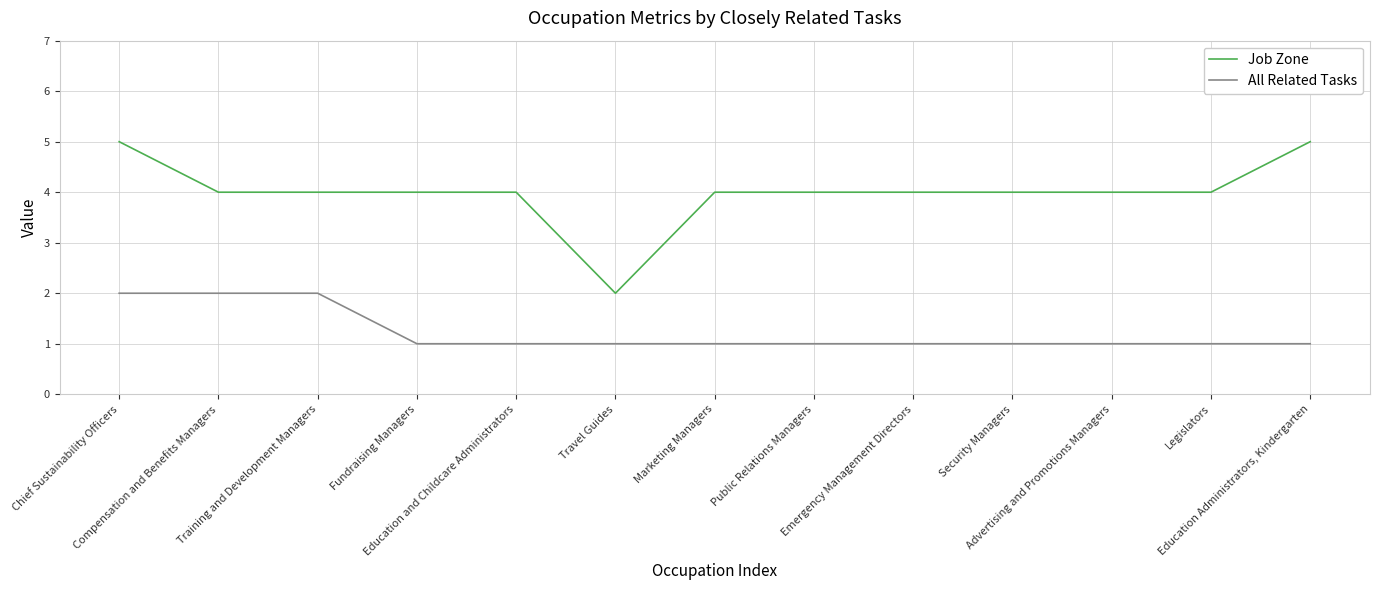

How many lines are shown in the chart?

2